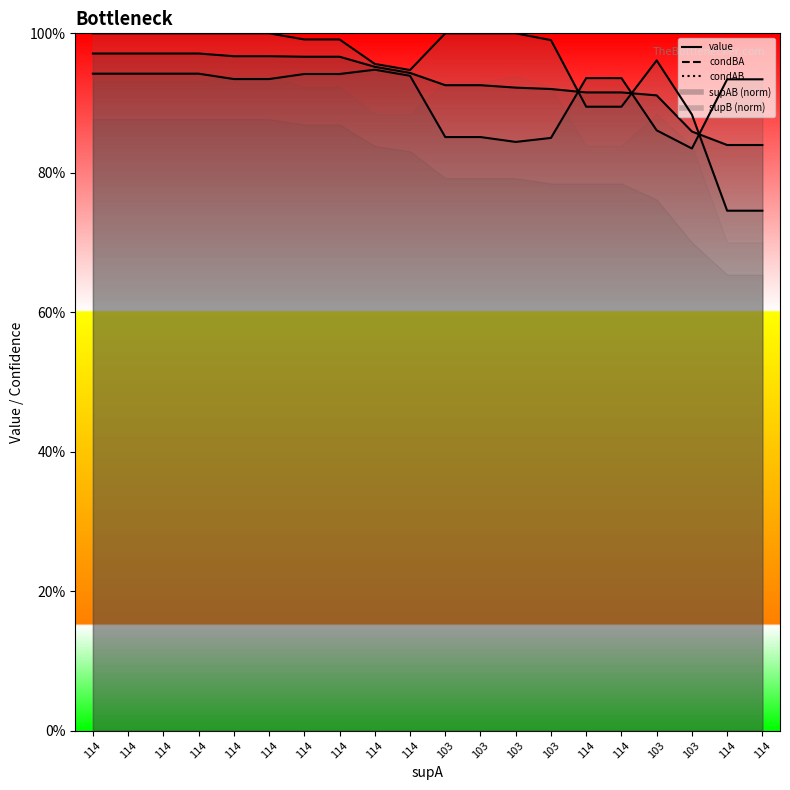

True or false: condBA has more than 2 interior local peaks.

False